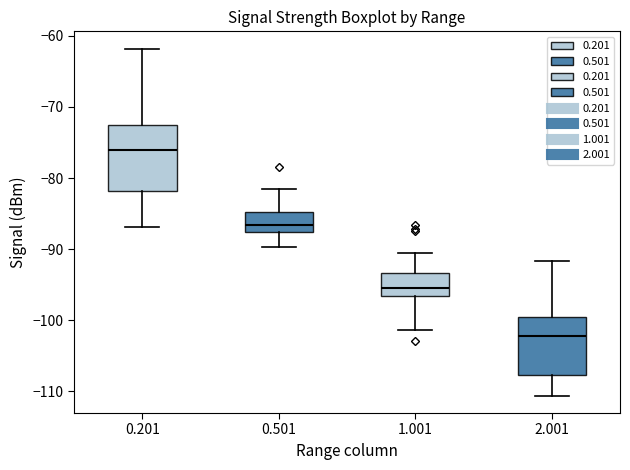

Which box's median line is the lowest?

2.001